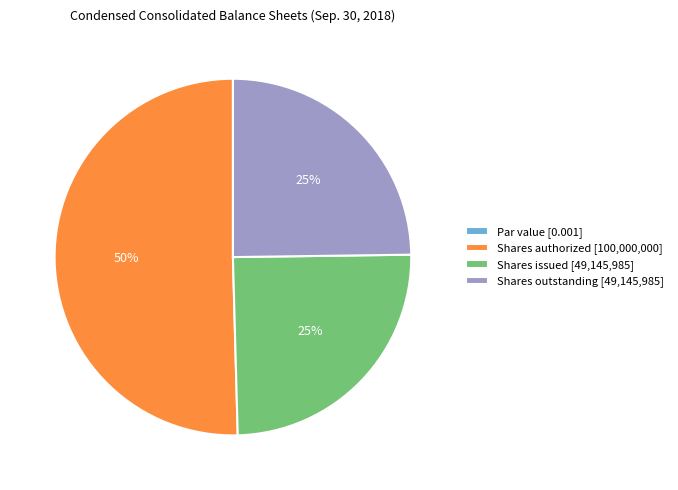

What is the largest slice in the pie chart?

Shares authorized [100,000,000]